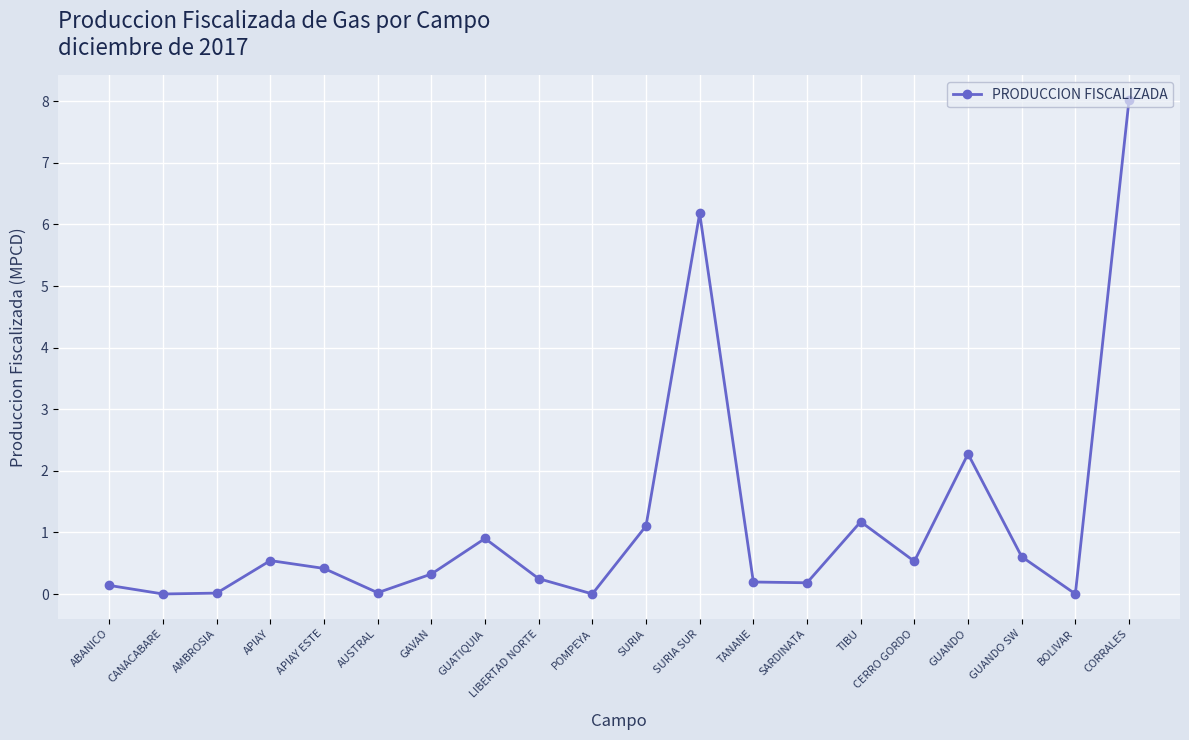

The value at TIBU is 1.2. True or false?

True